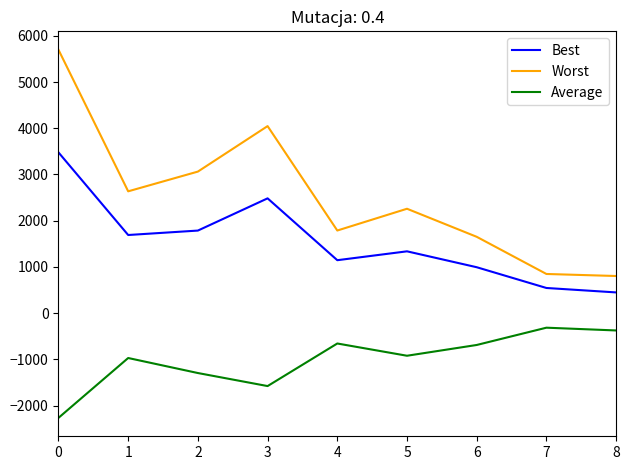

True or false: Worst and Best intersect in this chart.

False